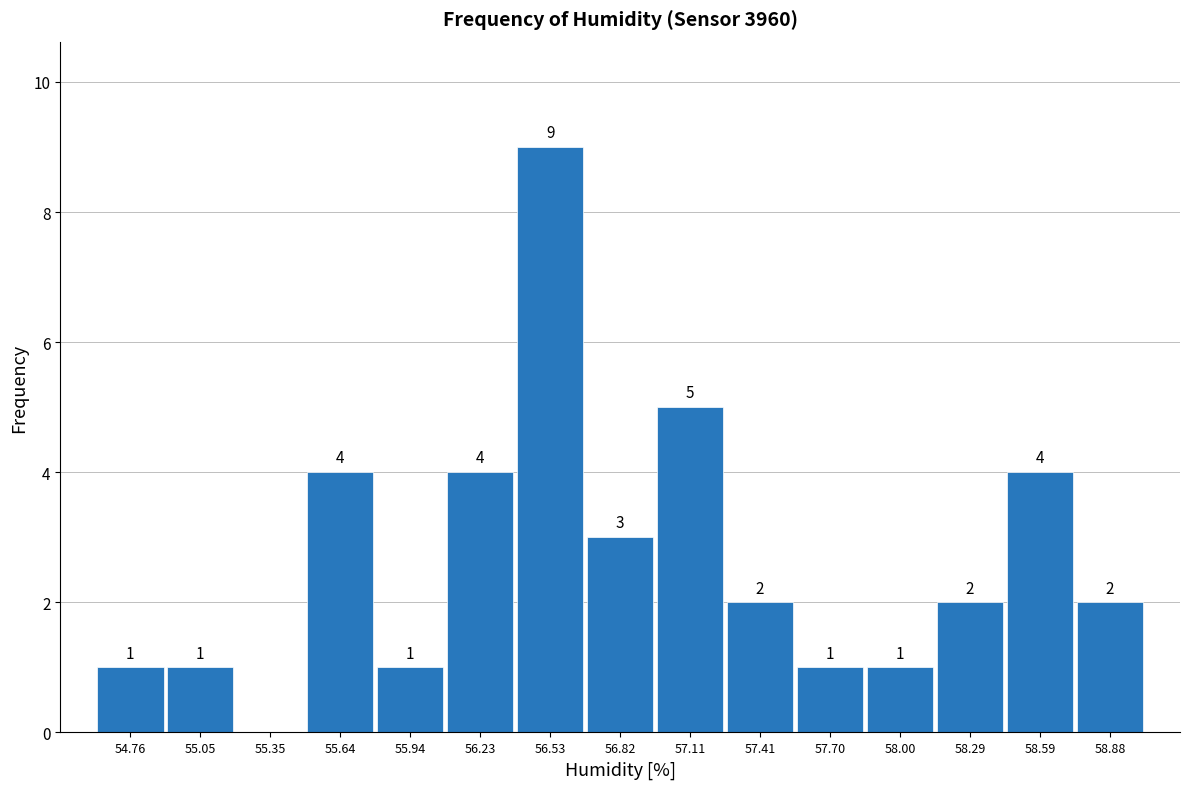

Over which range of the x-axis is the bar tallest?

56.40 to 56.65